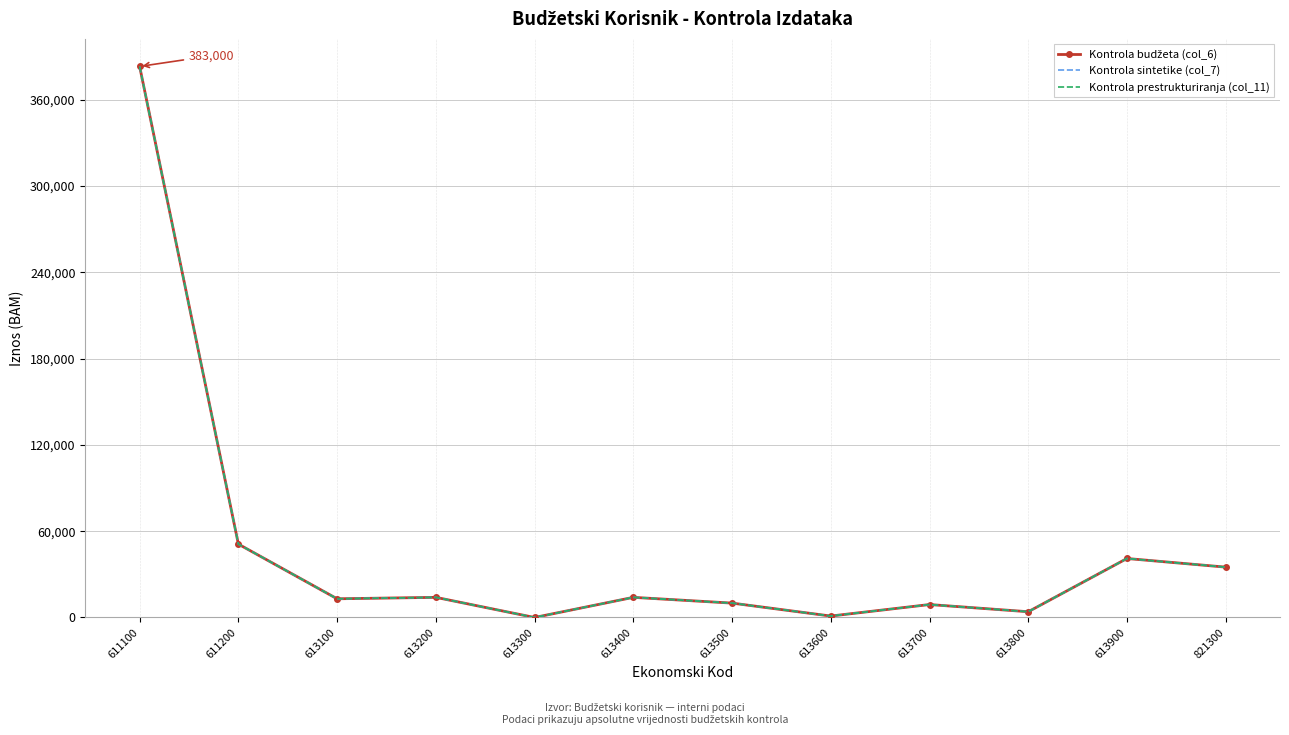

True or false: Kontrola budžeta (col_6) has a value of 14000 at 613200.

True